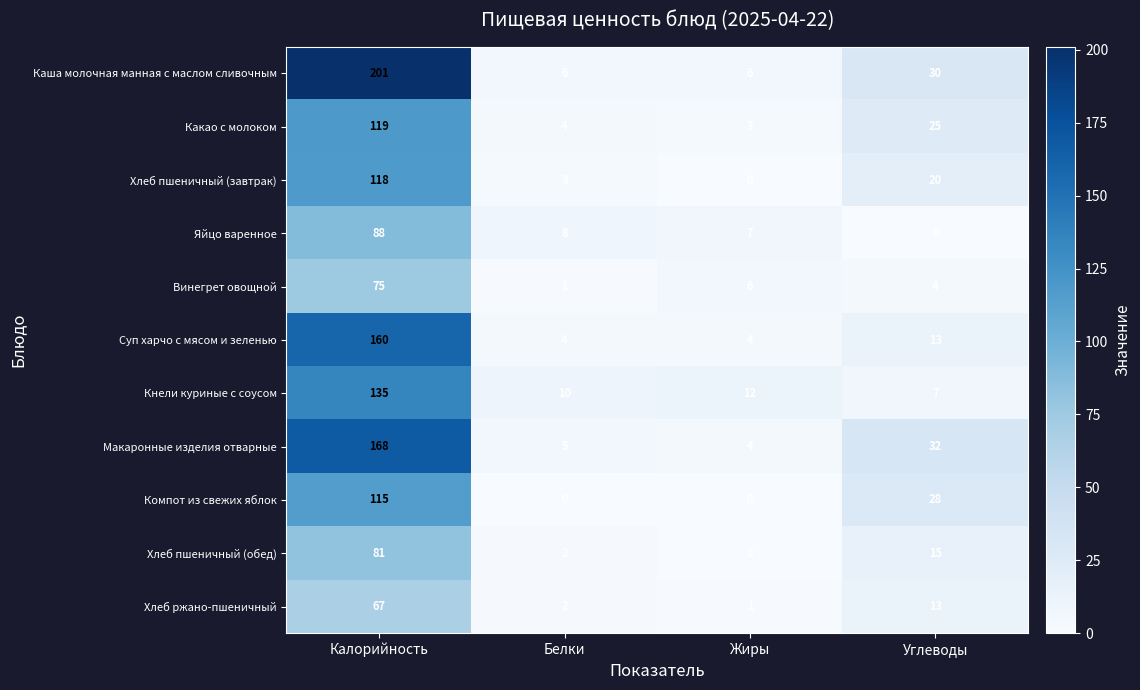

List the labels in order of Хлеб пшеничный (обед) value, largest first.

Калорийность, Углеводы, Белки, Жиры